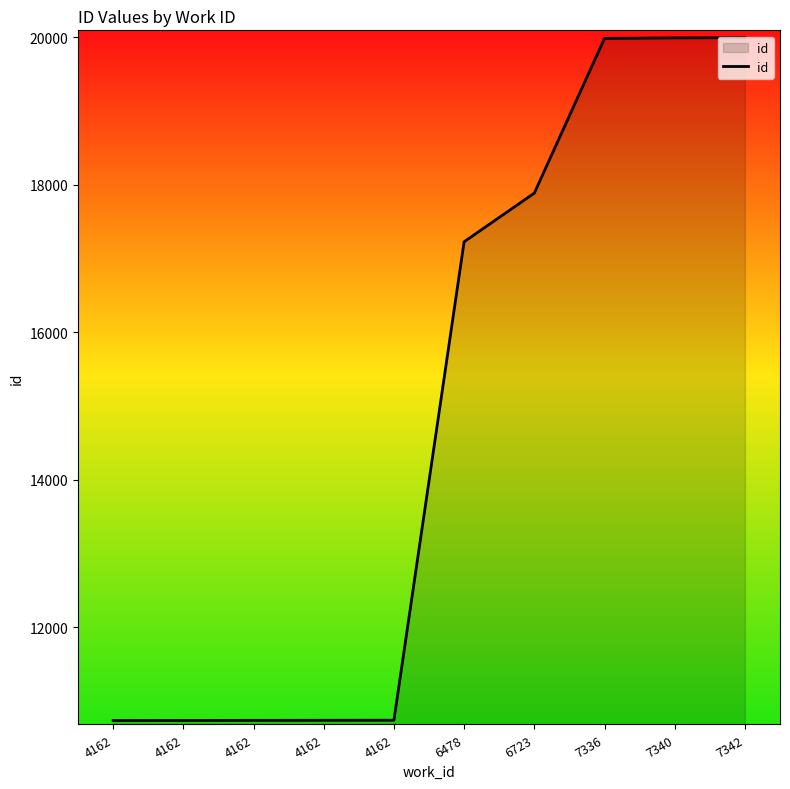

How many lines are shown in the chart?

1